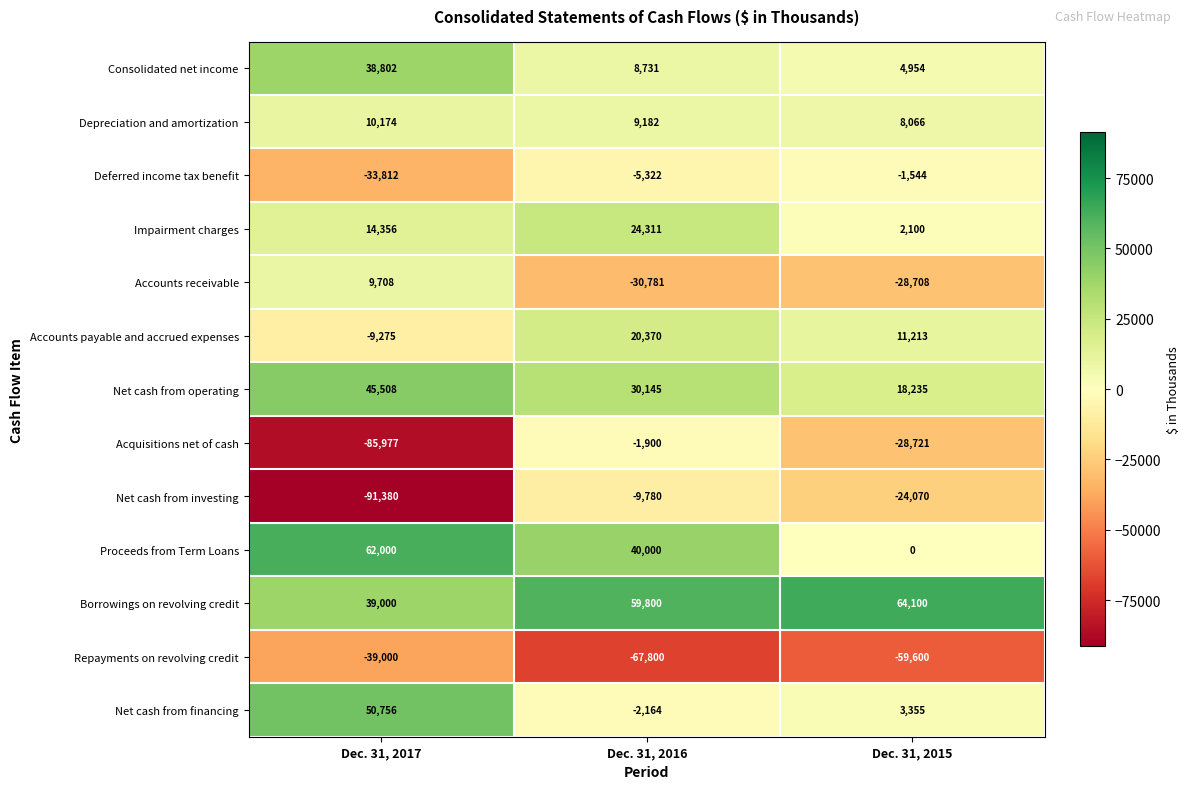

What is the total value across all series at Dec. 31, 2017?

10860